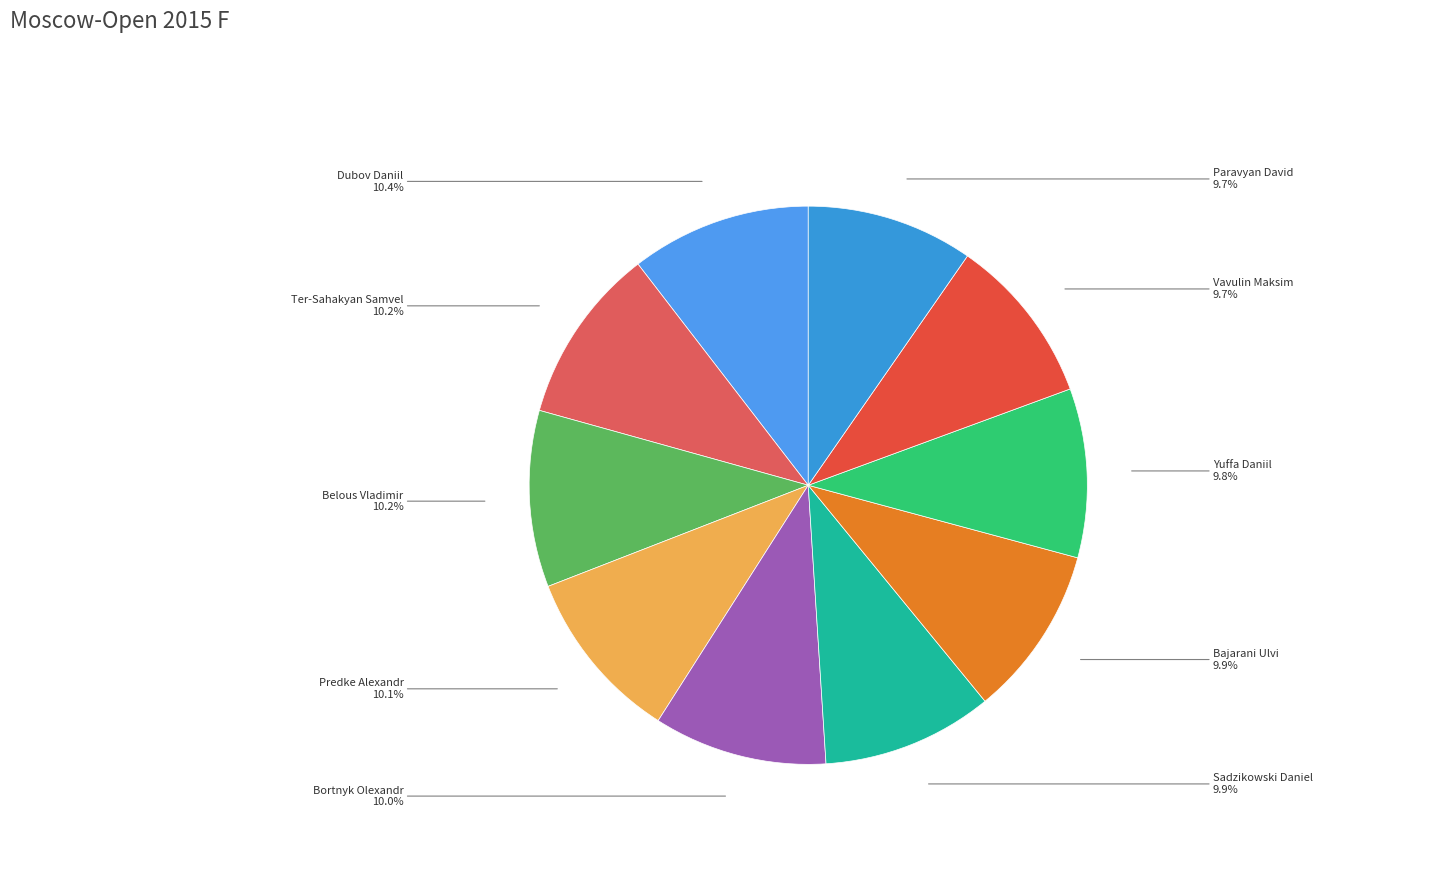

What percentage is the Sadzikowski Daniel slice, to the nearest percent?

10%